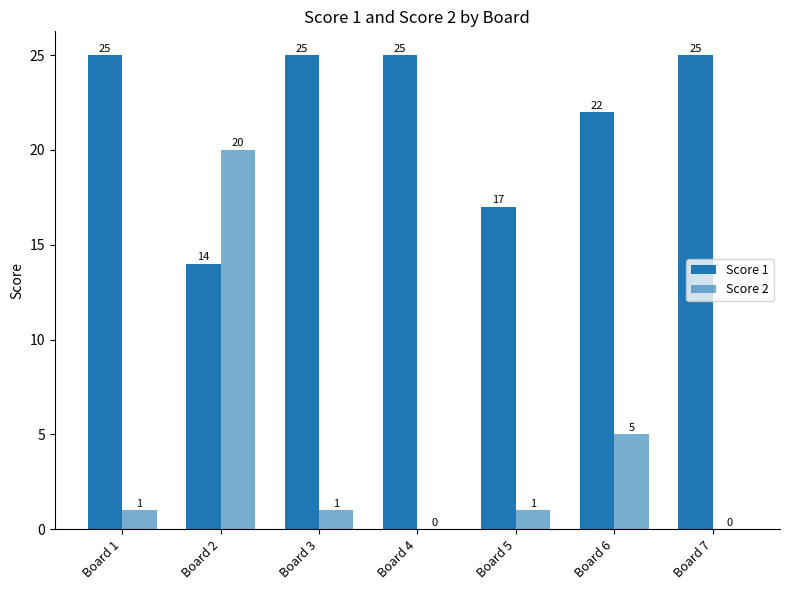

Are the bars grouped side by side (vs. stacked)?

Yes